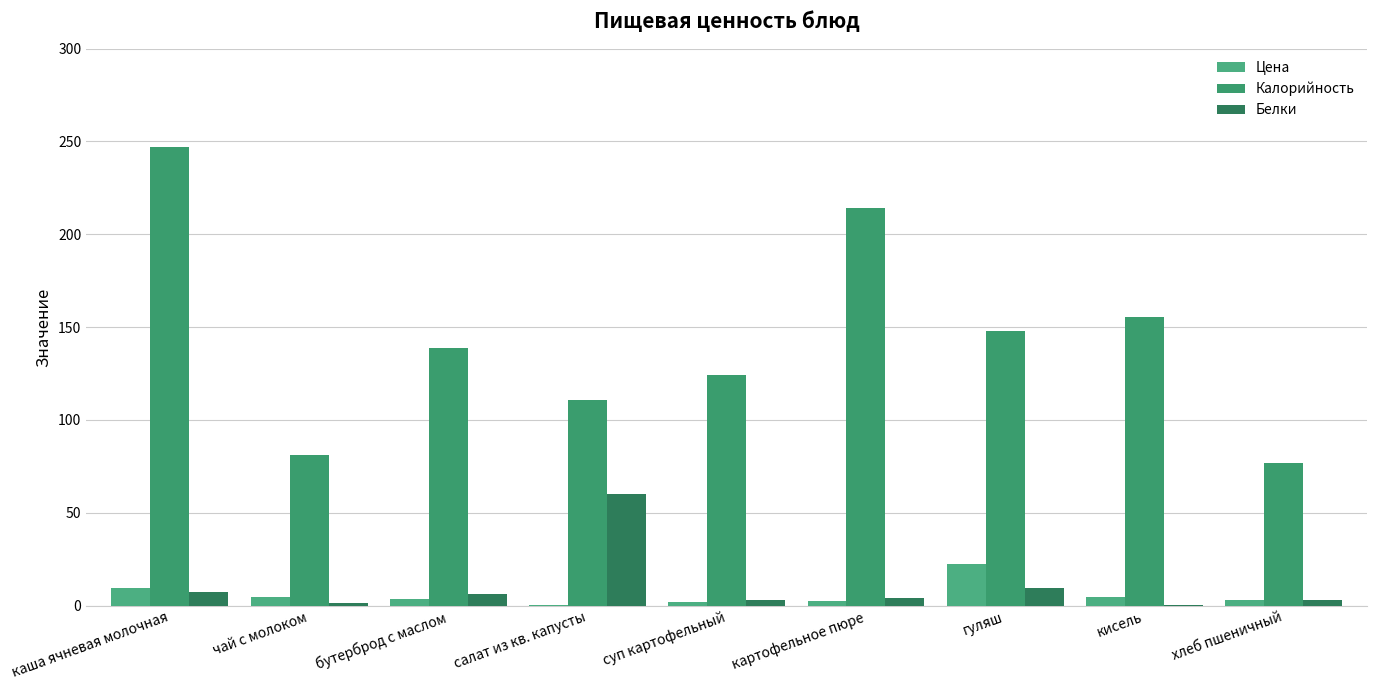

Are the bars horizontal?

No